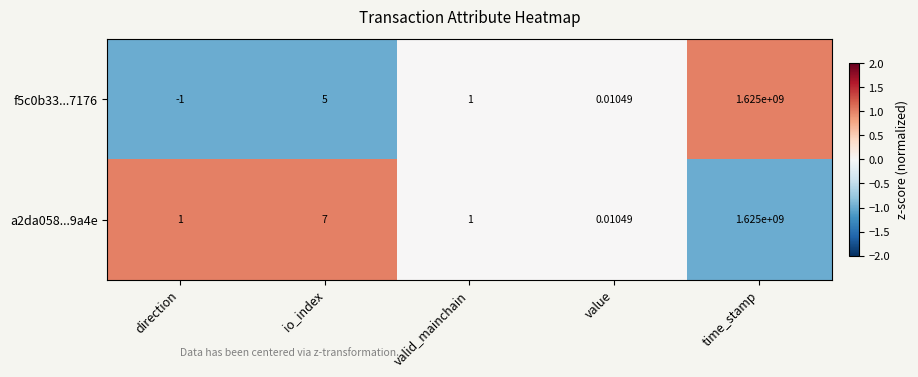

Where is a2da058...9a4e nearest to the value 812500000?

io_index